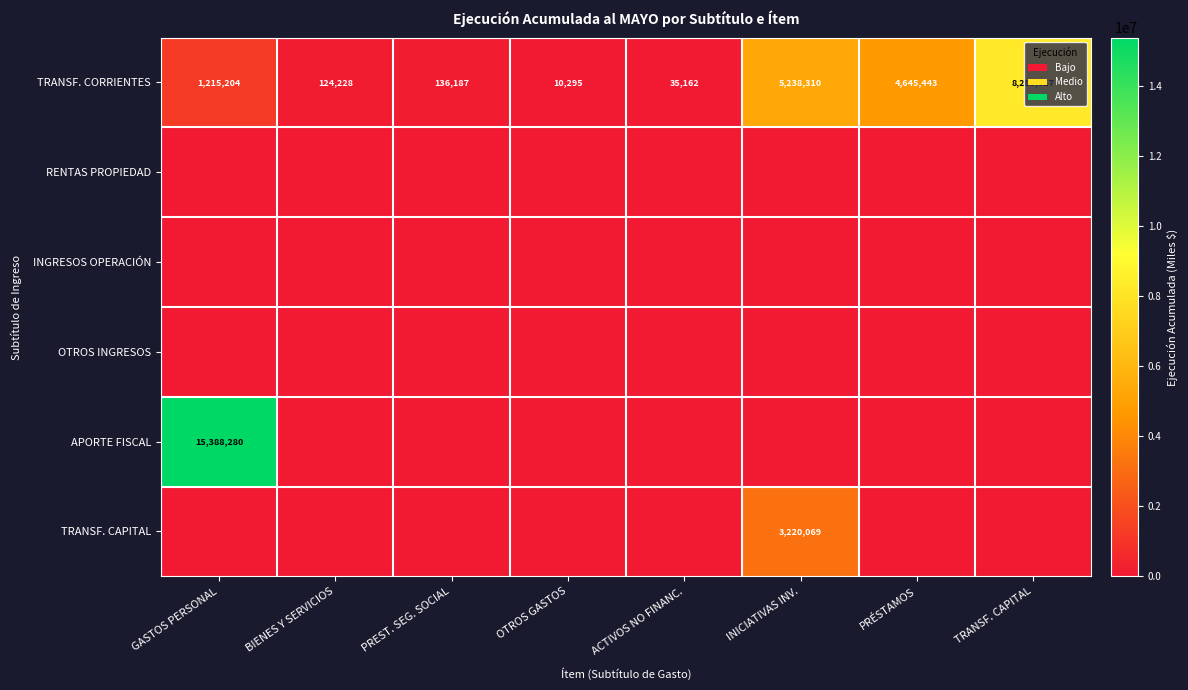

At which label does TRANSF. CORRIENTES reach its minimum?

OTROS GASTOS